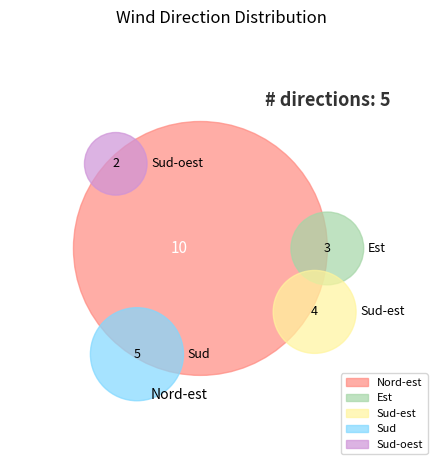

To the nearest percent, what percentage of the pie is Sud-est?

17%